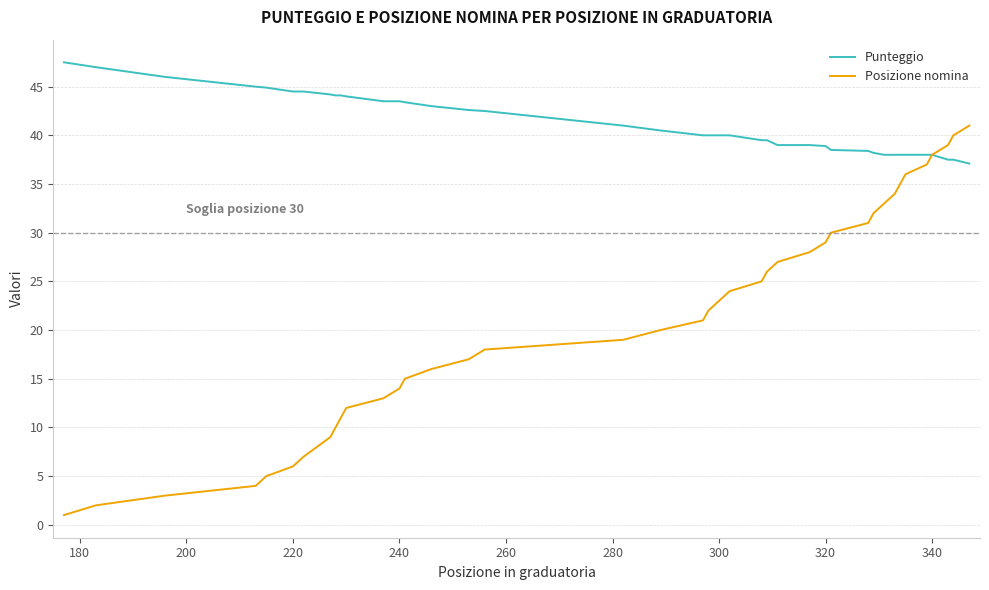

What is the average value of the Punteggio series?

41.2